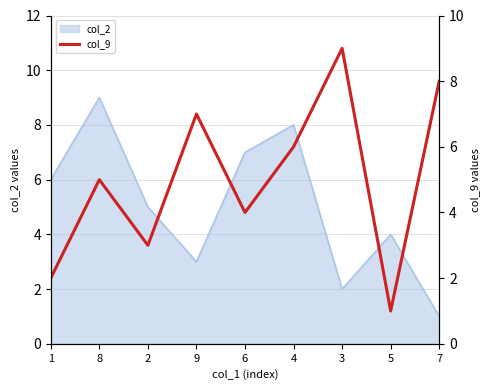

What is the label of the 5th point from the right?

6